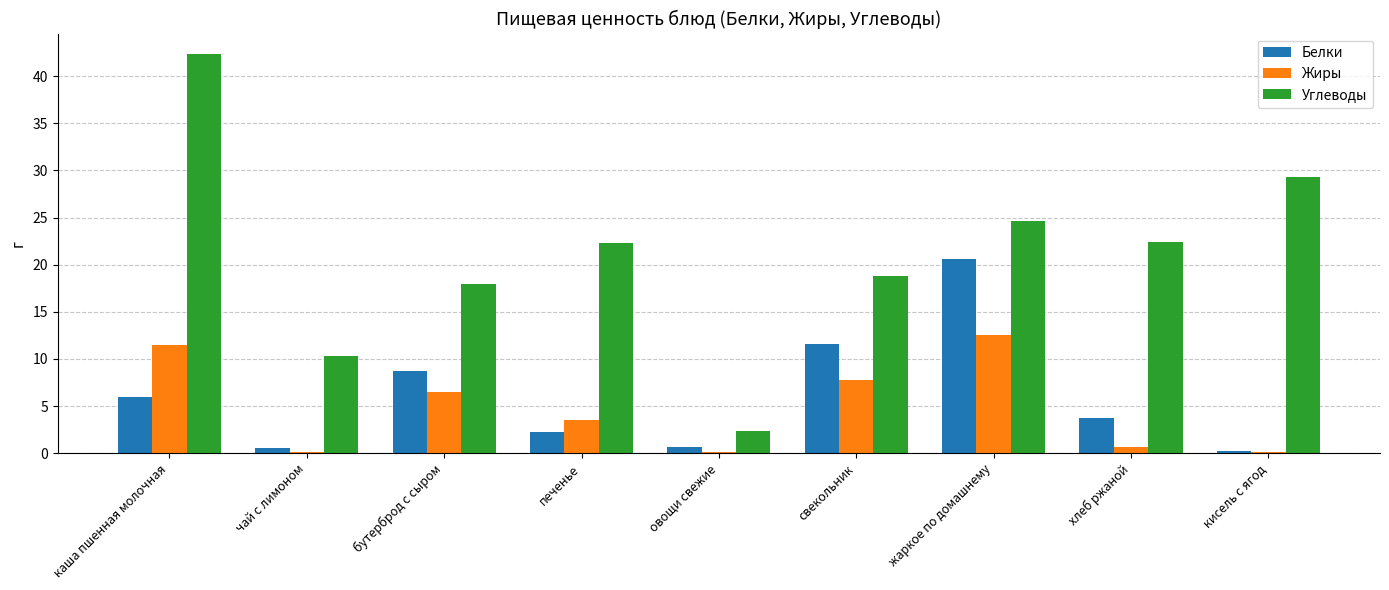

What is the sum of all Жиры values?

42.8